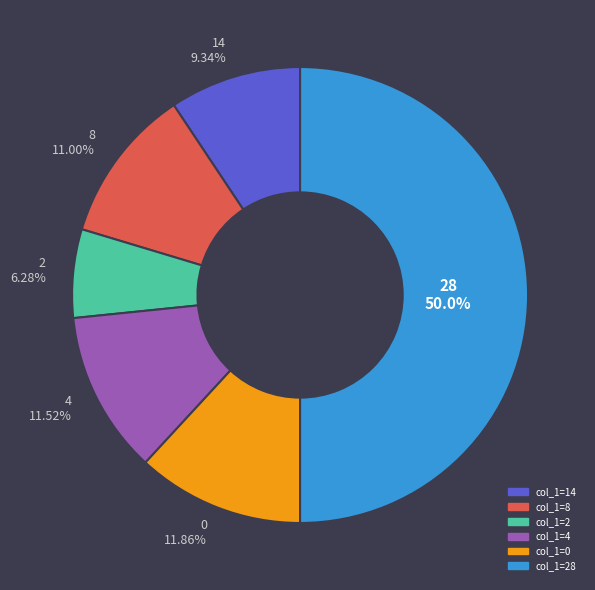

Count the number of slices in the pie.

6